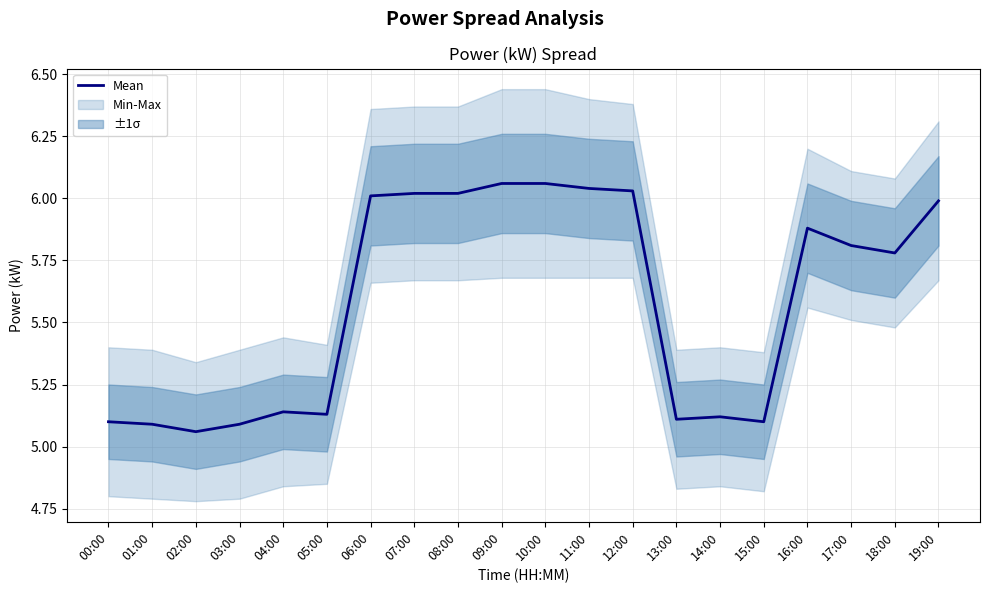

Reading left to right, list all the values displayed in this chart.

5.1	5.1	5.1	5.1	5.1	5.1	6.0	6.0	6.0	6.1	6.1	6.0	6.0	5.1	5.1	5.1	5.9	5.8	5.8	6.0